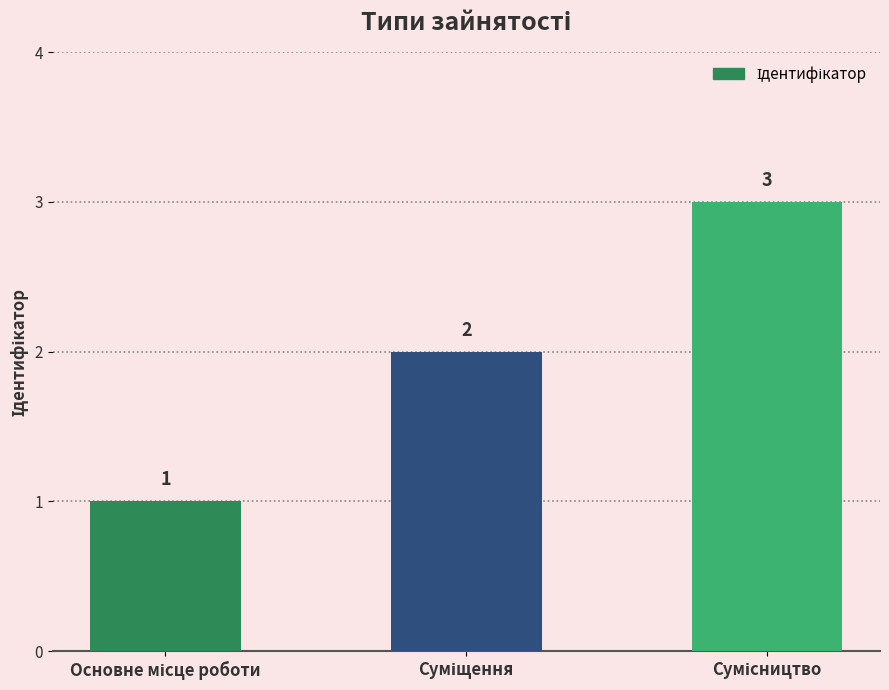

How many categories are shown in the chart?

3